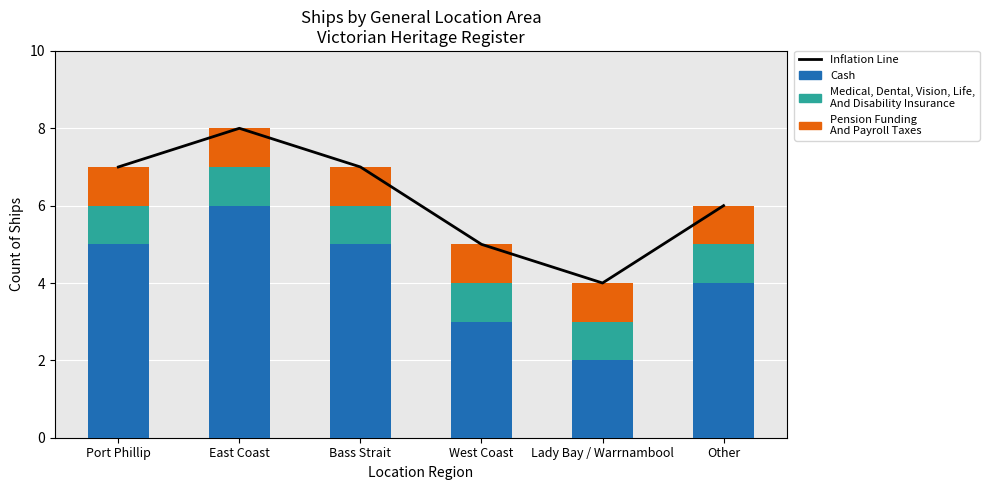

Is it true that Cash equals 10 at East Coast?

False